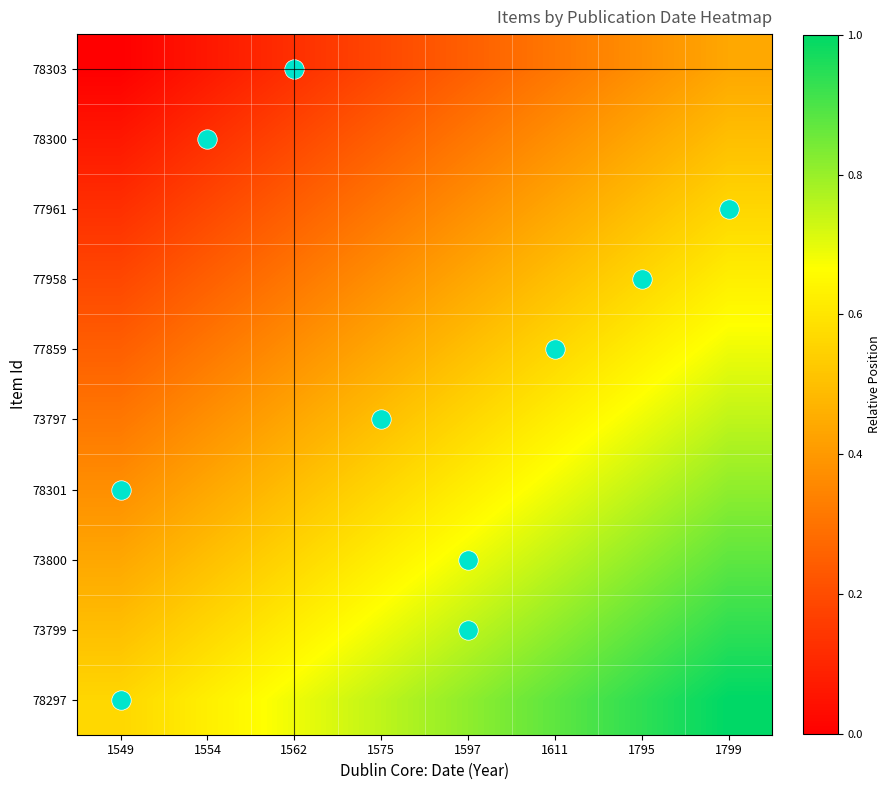

At which category does the chart reach its peak across all series?

1799